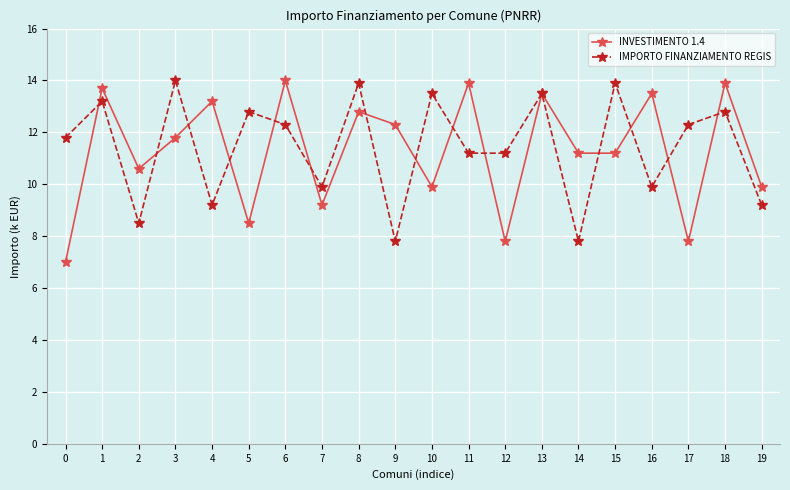

How many categories are shown in the chart?

20